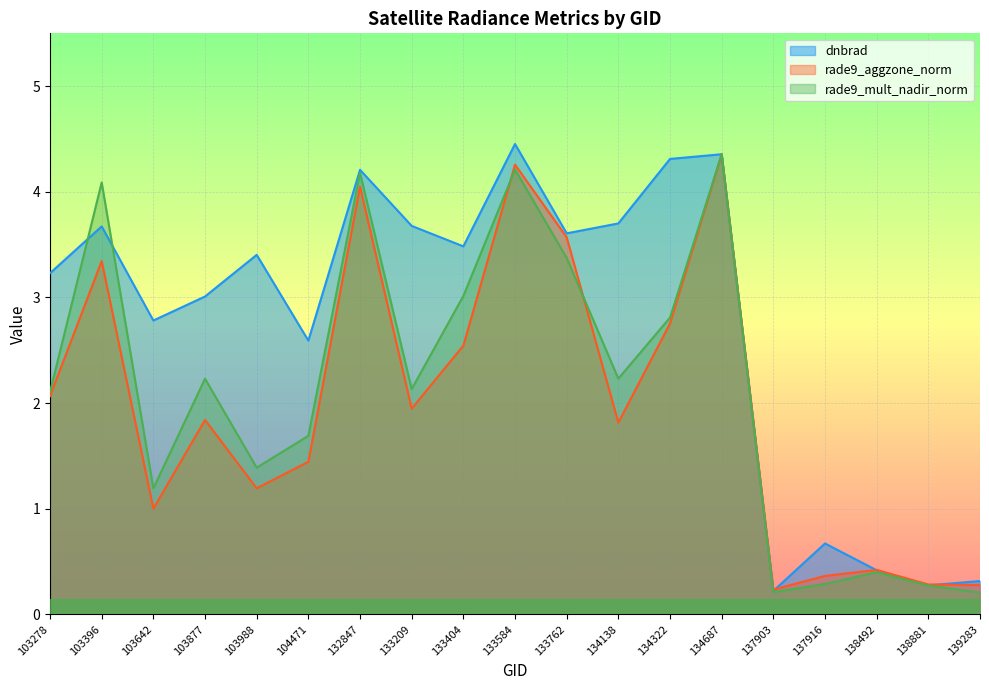

At which label does rade9_mult_nadir_norm reach its peak?

134687